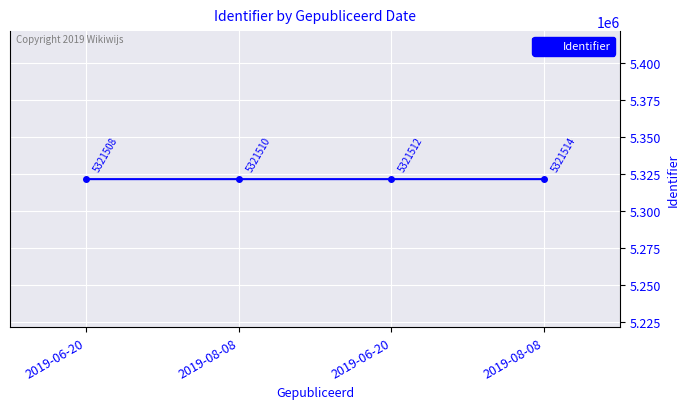

Does the chart have visible grid lines?

Yes